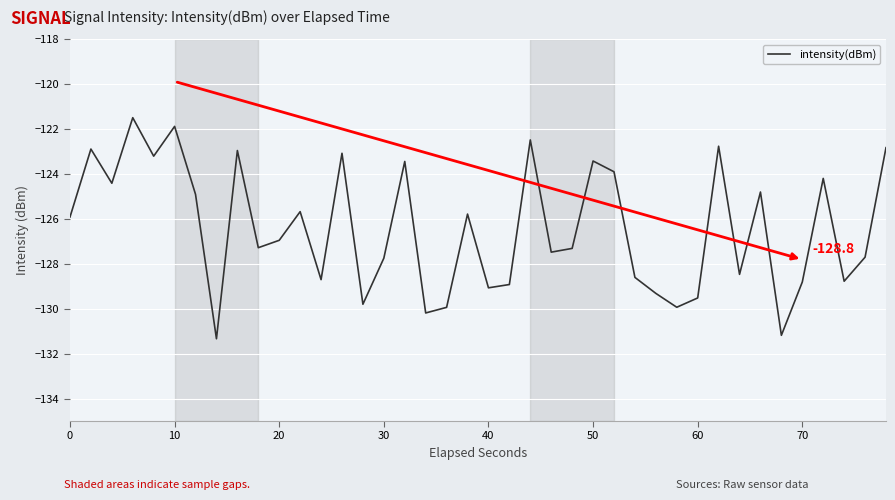

How many lines are shown in the chart?

1